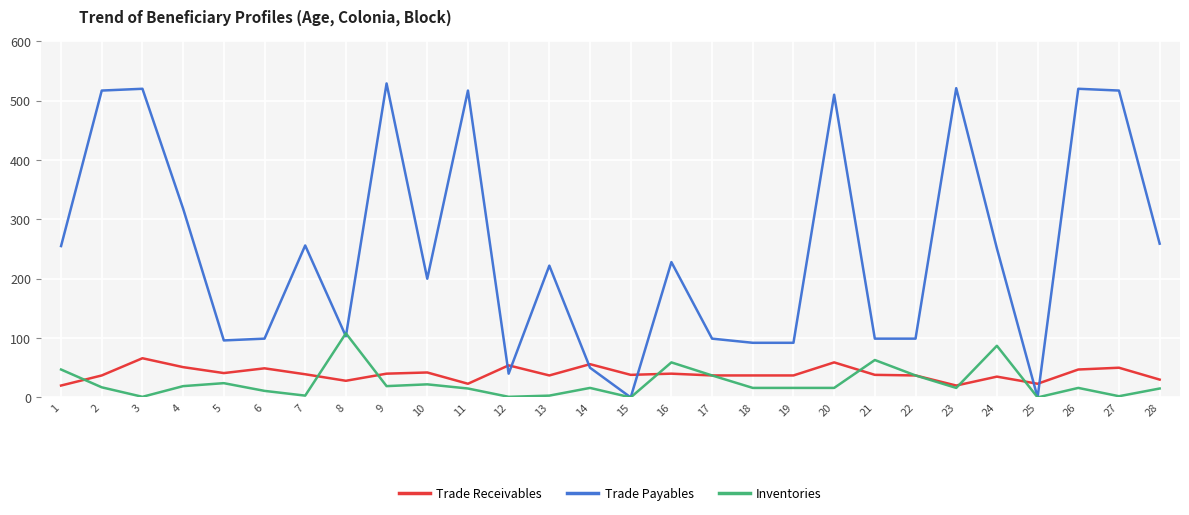

Is the value of Trade Payables at 10 greater than the value of Trade Receivables at 6?

Yes